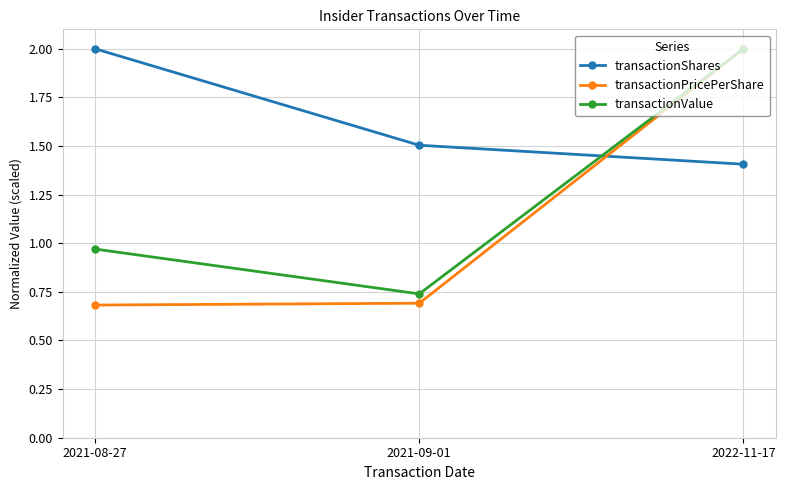

What is the greatest value displayed?

2.0